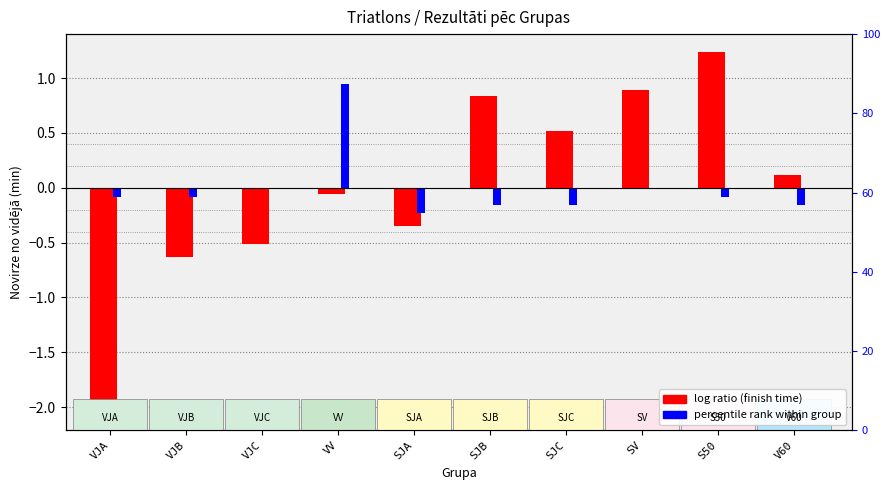

List the series in order of their peak value, lowest first.

percentile rank within group, log ratio (finish time)